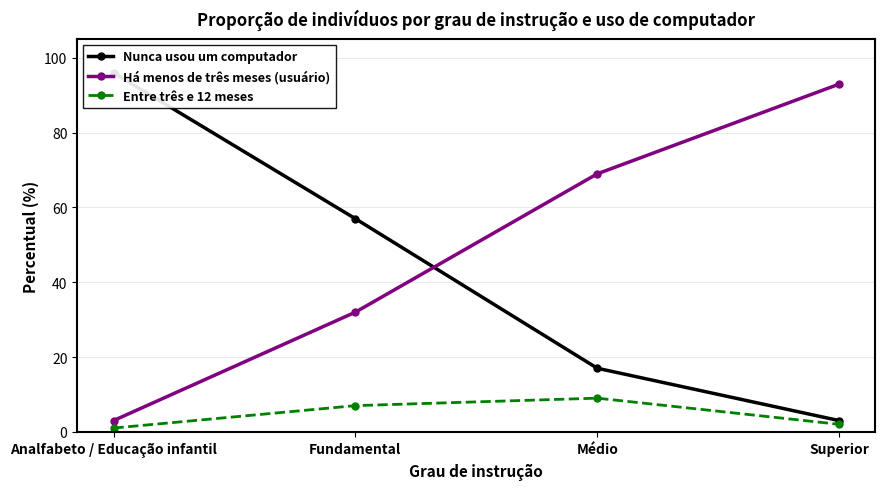

At which category is the sum across all series the highest?

Analfabeto / Educação infantil